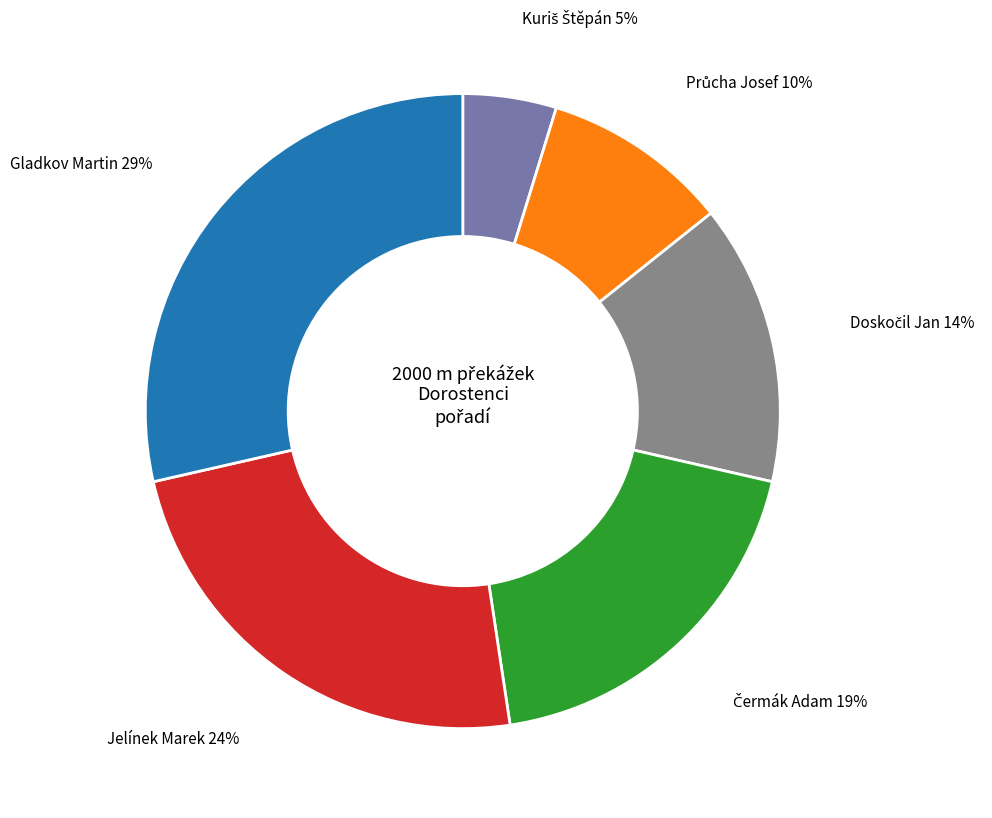

Does any single category account for the majority?

No